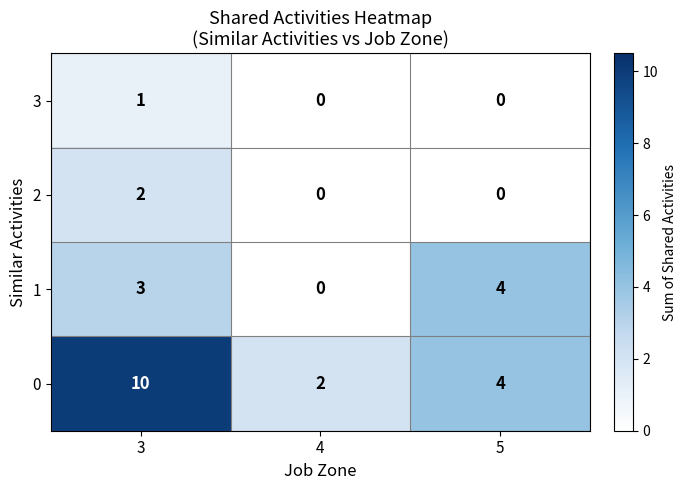

At which category is the sum across all series the highest?

3